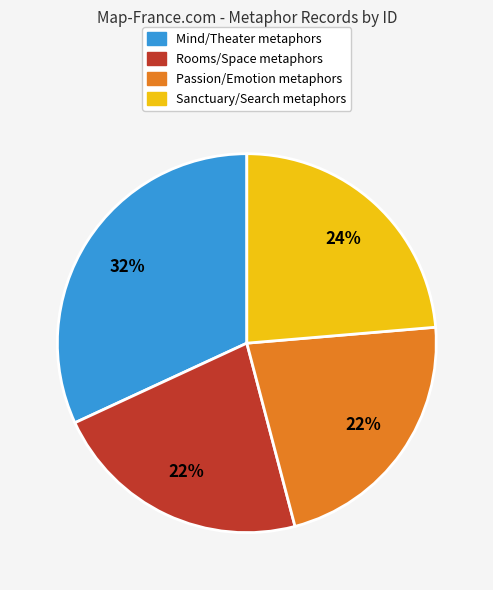

To the nearest percent, what is the average slice percentage?

25%